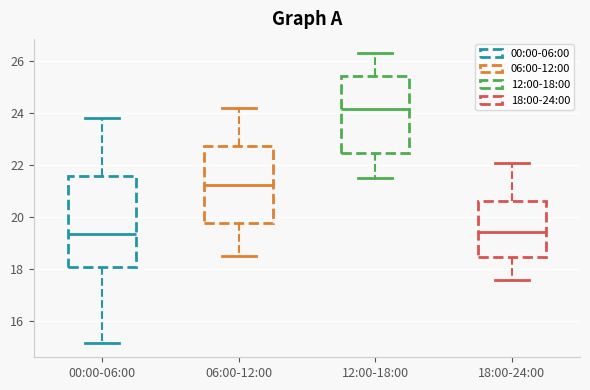

Reading left to right, transcribe this box plot: for each box, give where its median line is, the range the box spans, and where its two whiskers end, as read against the y-axis. The values are not printed on the chart, so give them approximately, as read against the axis.

00:00-06:00: median 19.4, box 18.0 to 21.6, whiskers 15.2 to 23.8
06:00-12:00: median 21.2, box 19.8 to 22.8, whiskers 18.6 to 24.2
12:00-18:00: median 24.2, box 22.4 to 25.4, whiskers 21.6 to 26.4
18:00-24:00: median 19.4, box 18.4 to 20.6, whiskers 17.6 to 22.2